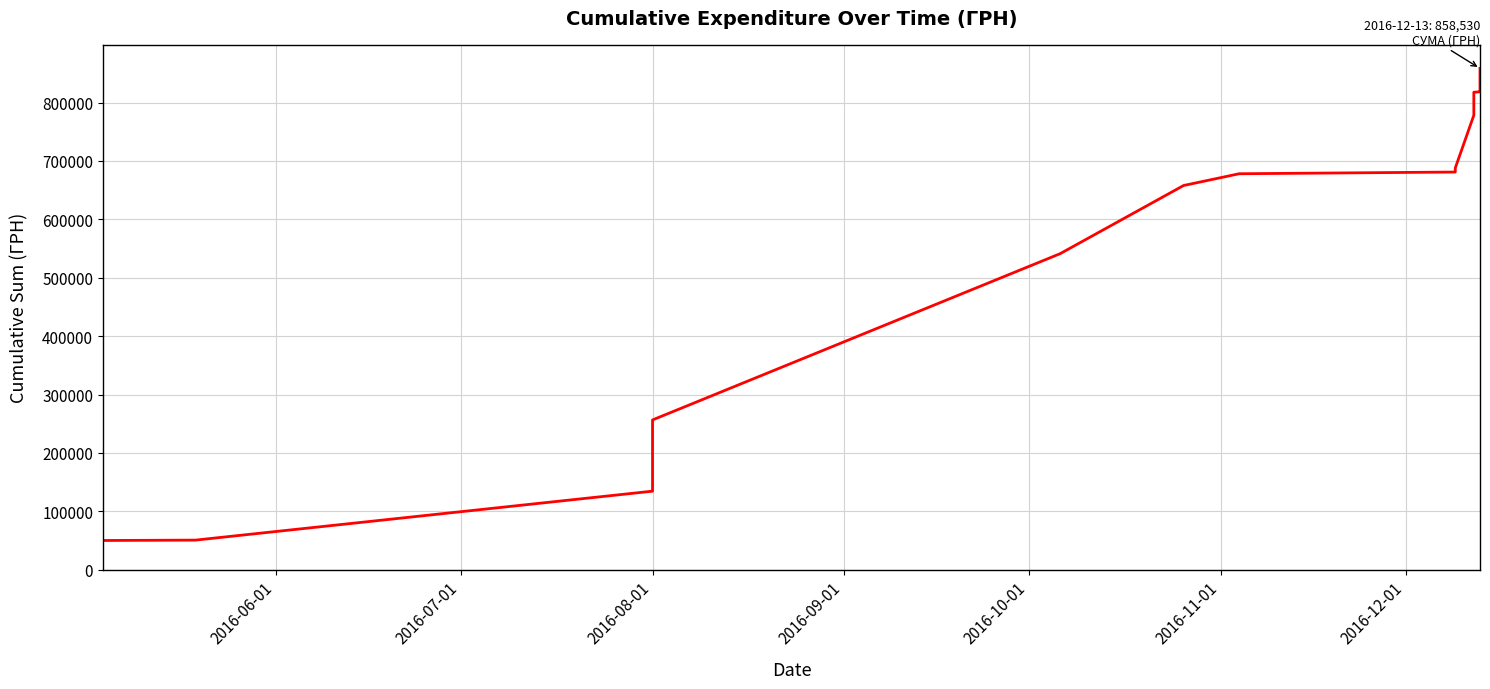

True or false: the data shows 719359.3 at 2016-10-01.

False